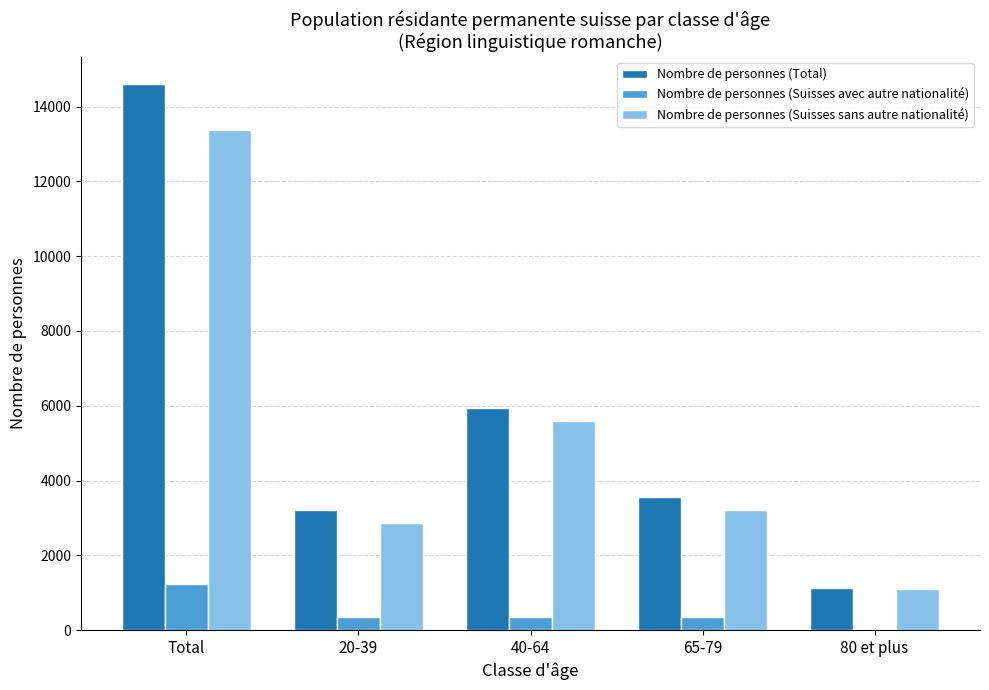

Are the bars horizontal?

No